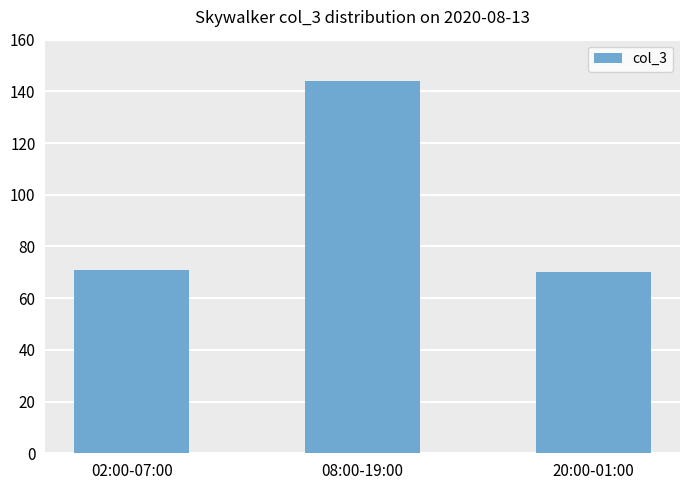

What is the minimum value shown in the chart?

70